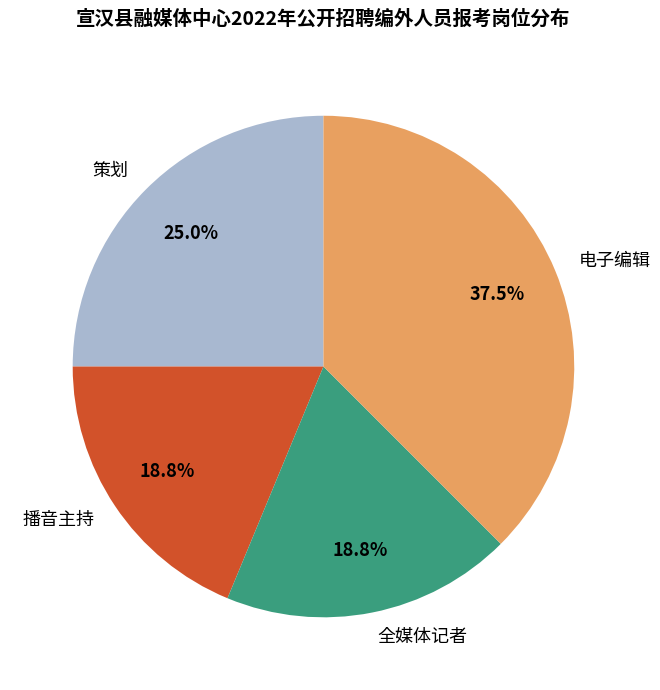

To the nearest percent, what is the difference between the largest and smallest slice percentages?

19%